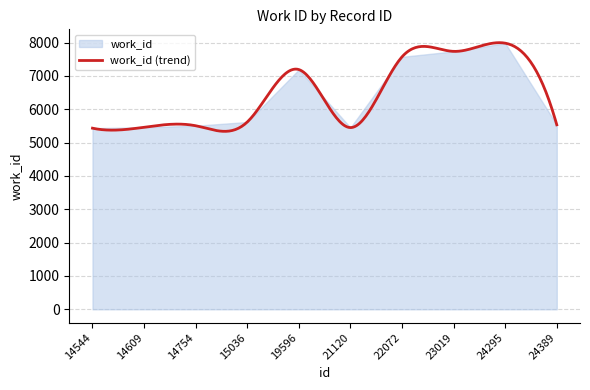

Reading right to left, extract all data points from this chart.

5535	7984	7738	7574	5452	7192	5619	5507	5462	5434